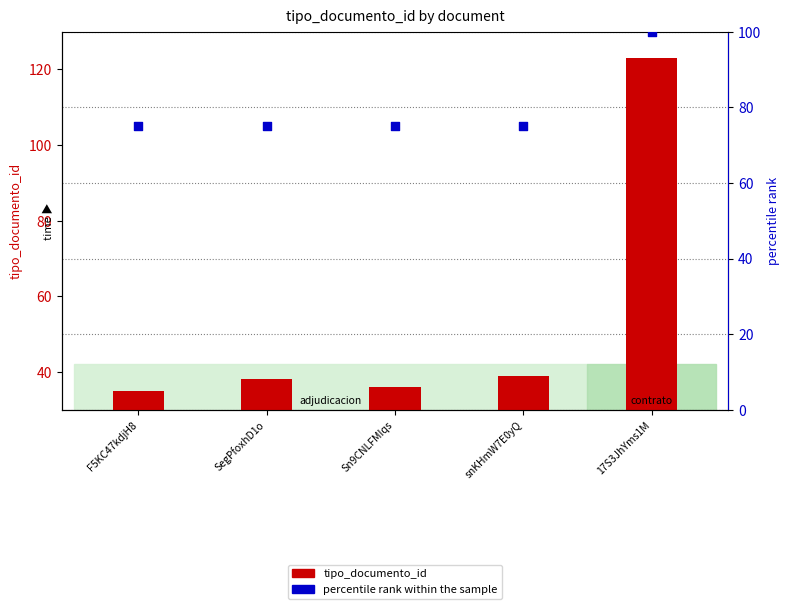

Is the value of tipo_documento_id at snKHmW7E0yQ greater than the value of percentile rank within the sample at 17S3JhYms1M?

No